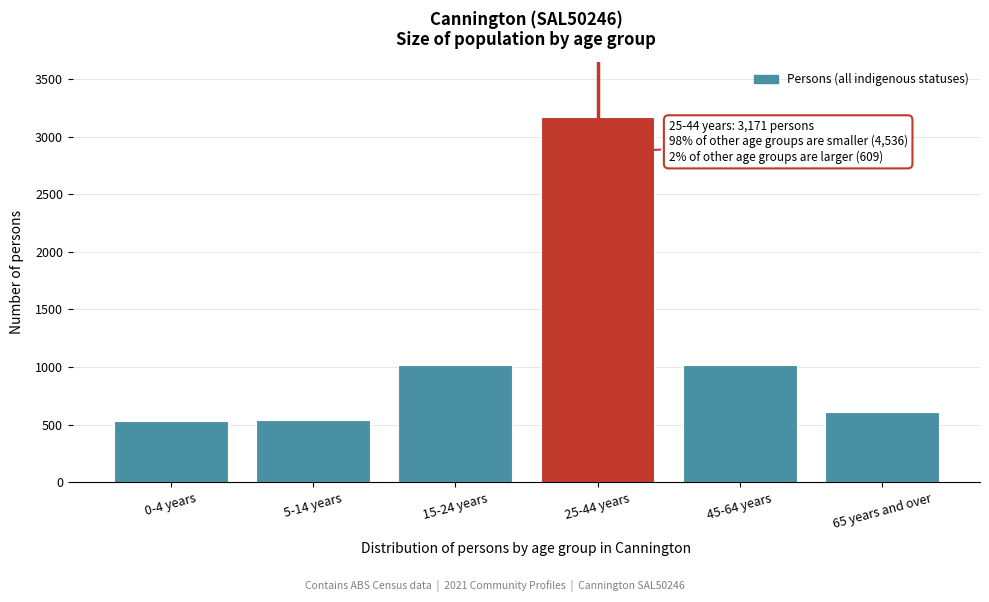

What is the sum of the values at 5-14 years and 65 years and over?

1148